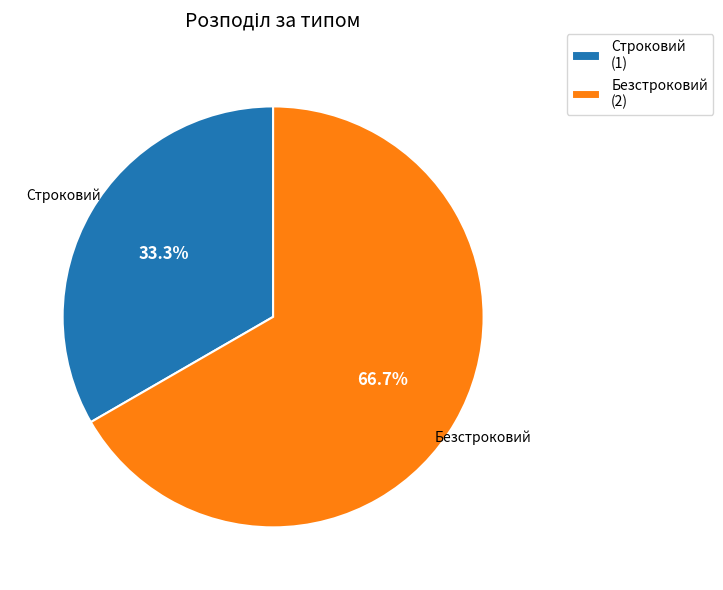

Do Безстроковий and Строковий together represent more than half of the pie?

Yes